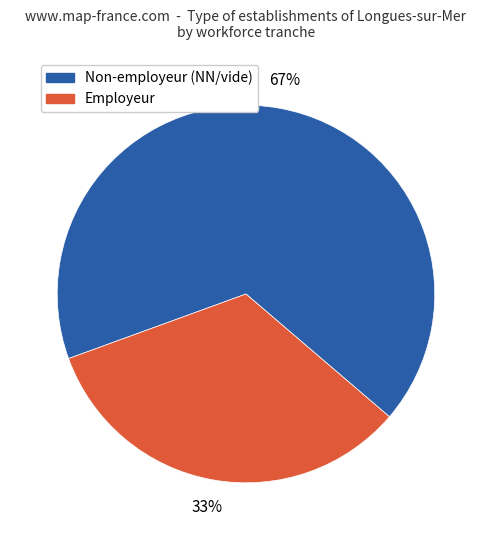

Is there a majority slice in this chart?

Yes